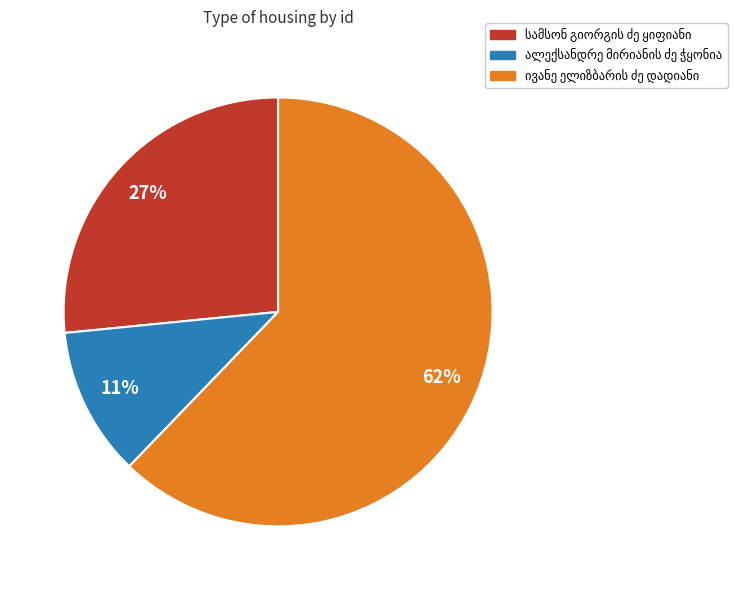

To the nearest percent, what is the difference between the largest and smallest slice percentages?

51%